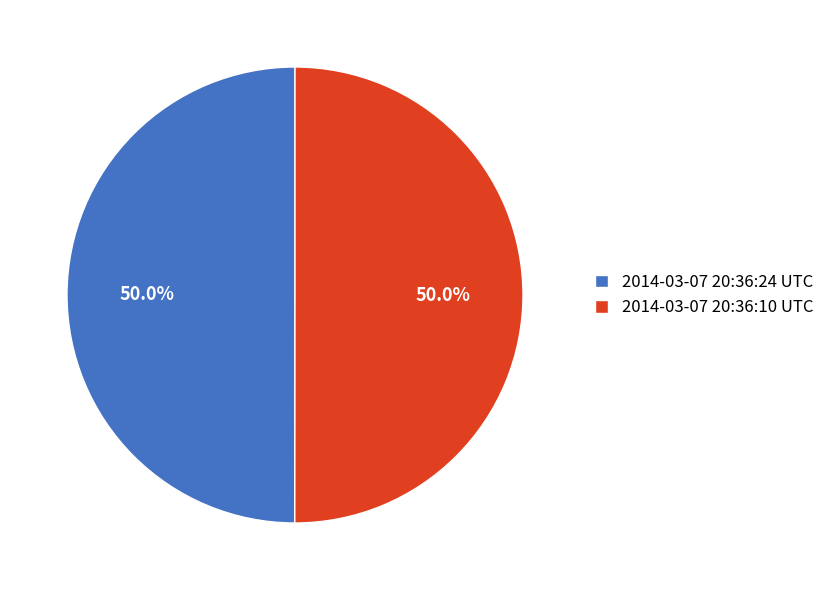

How much of the chart is everything except 2014-03-07 20:36:10 UTC?

50.0%